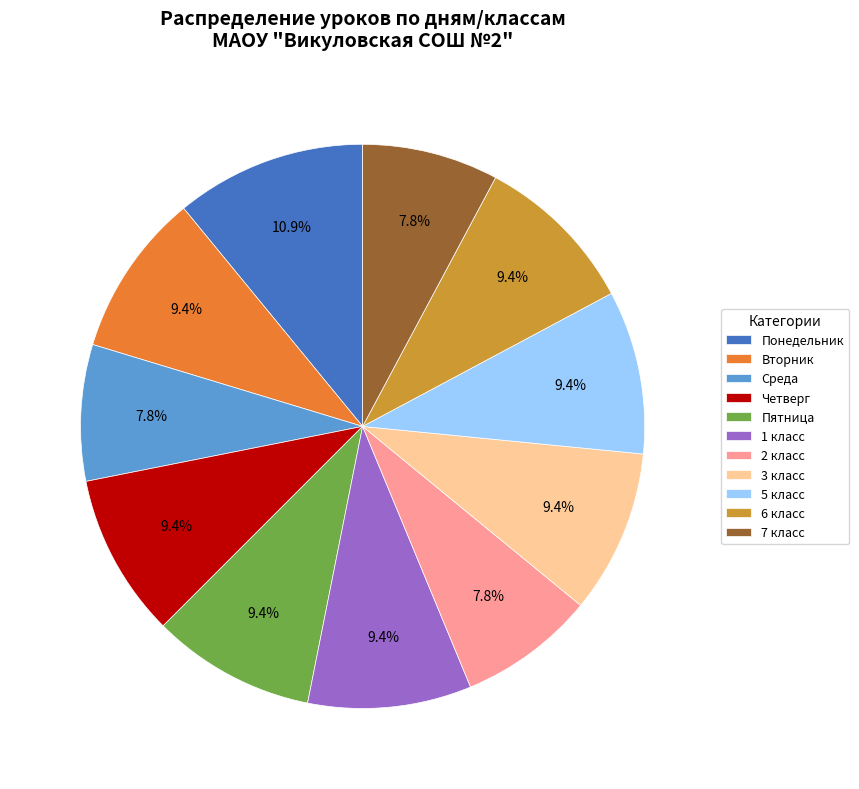

To the nearest percent, what percentage of the pie is 7 класс?

8%